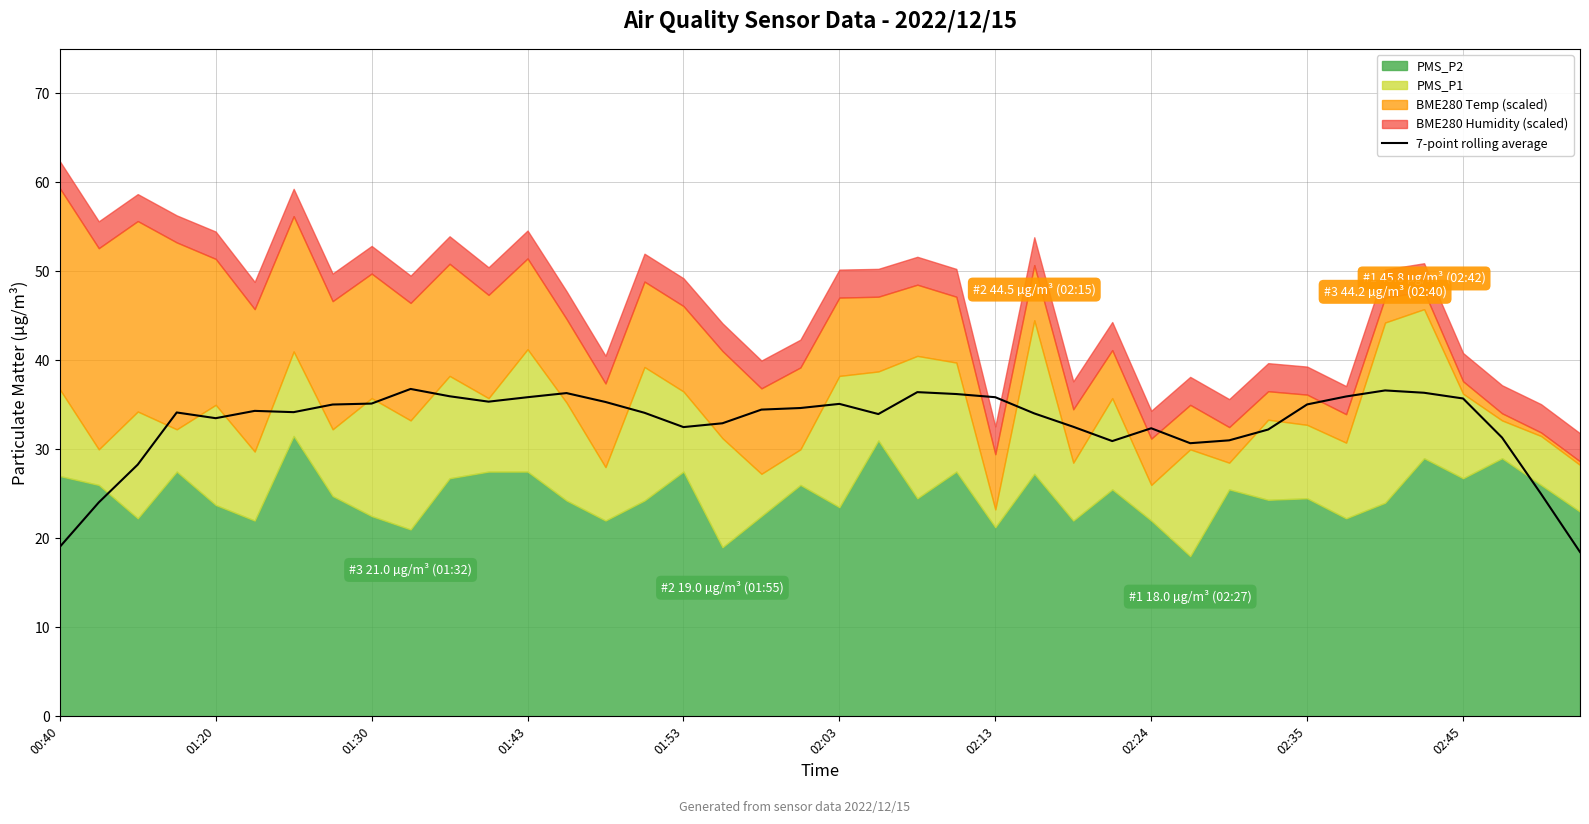

What is the maximum value shown in the chart?

36.8